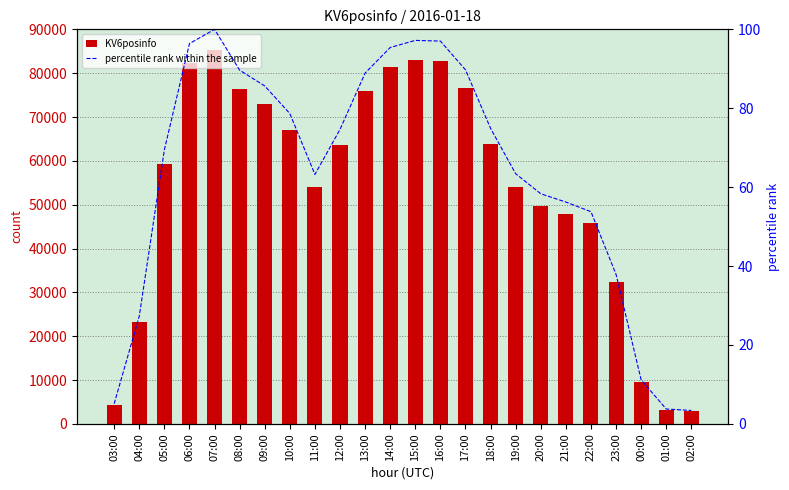

What is the label of the 13th bar from the right?

14:00